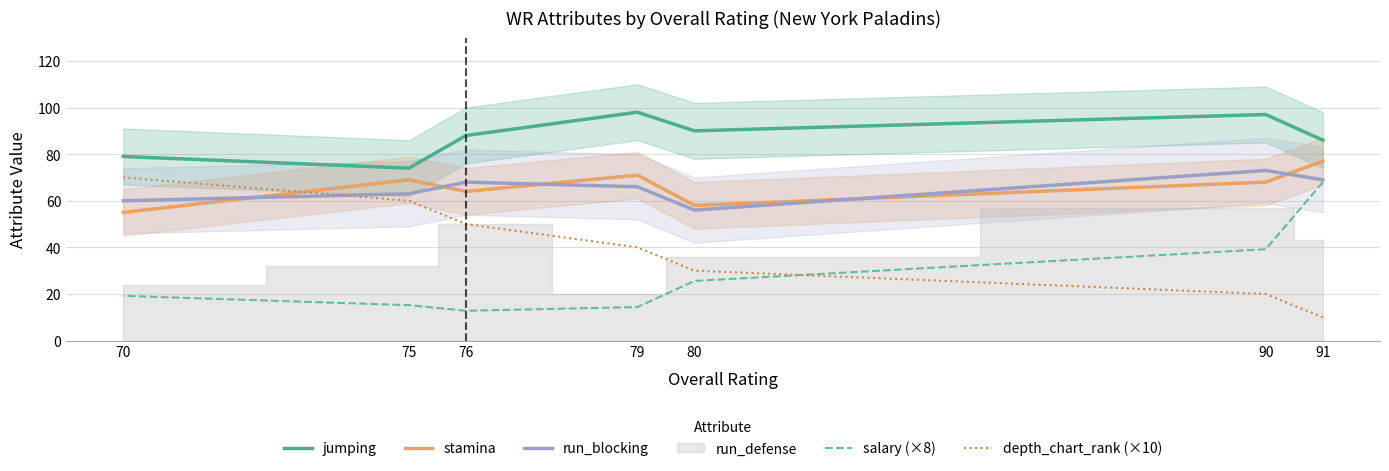

Which series has the largest range (max minus min)?

depth_chart_rank (×10)